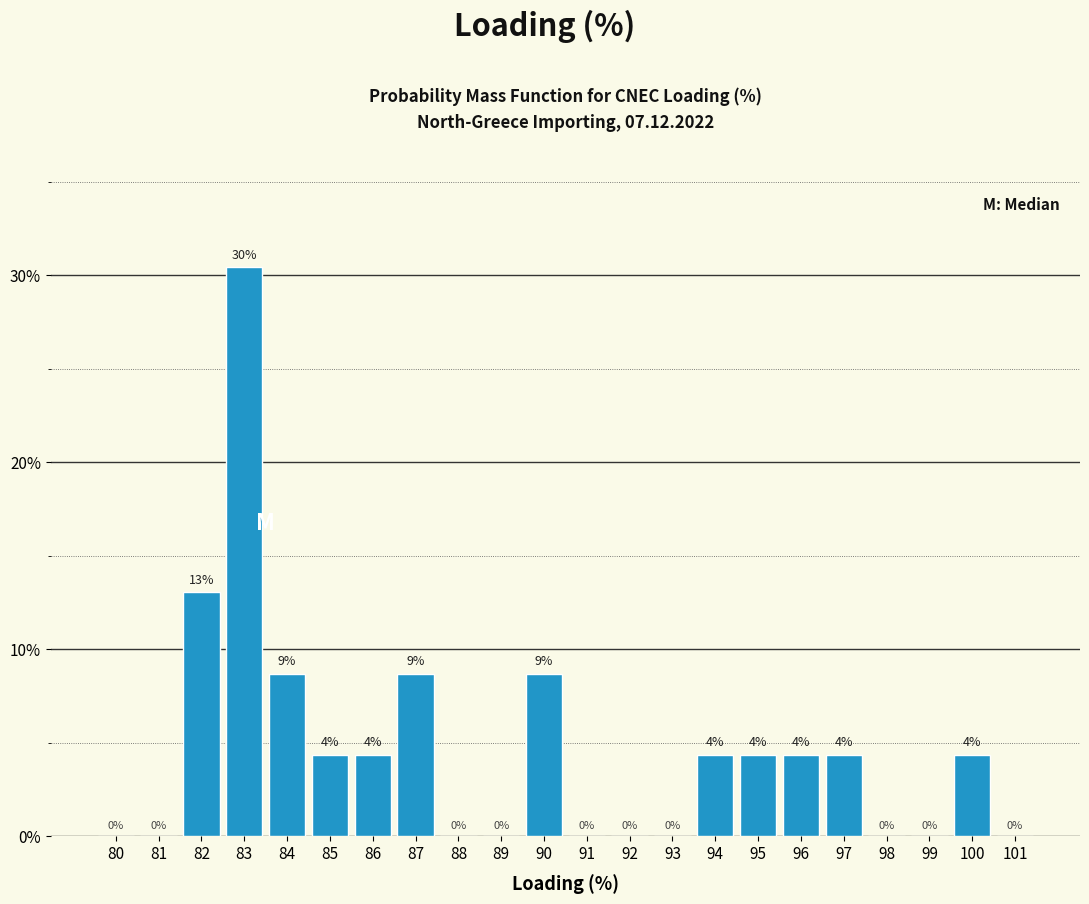

Between 85 and 91, which is larger?

85